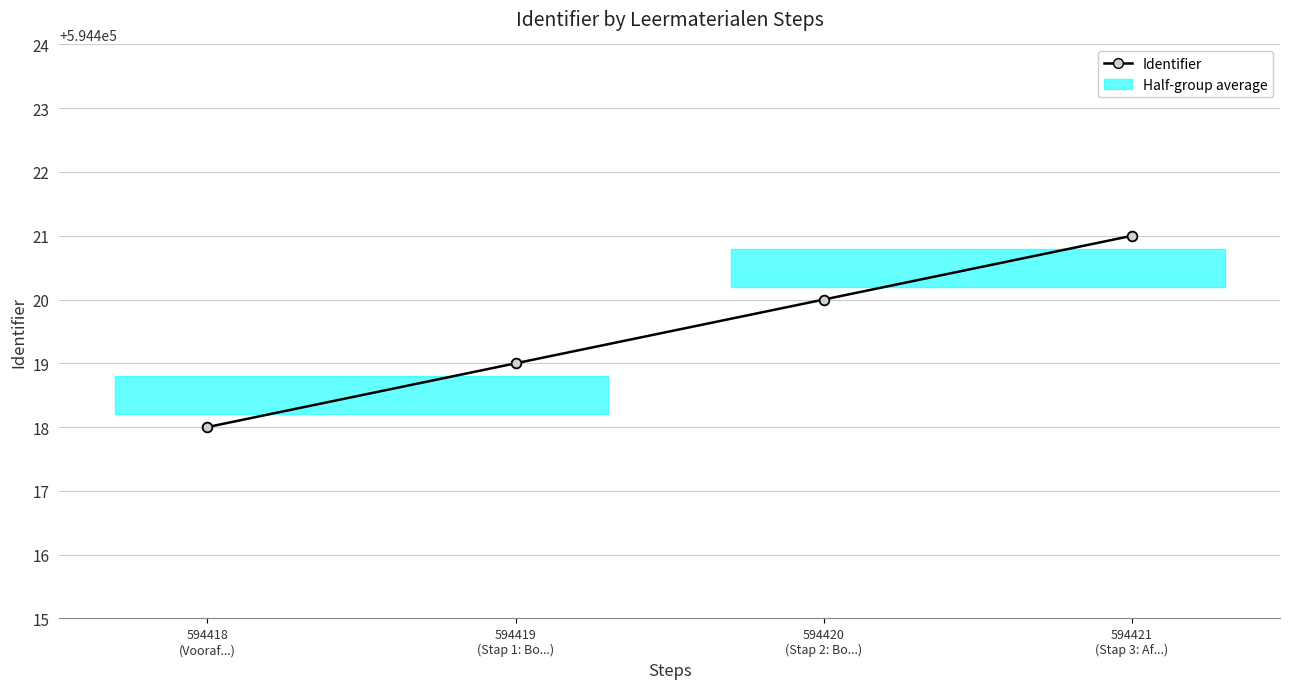

How many lines are shown in the chart?

1